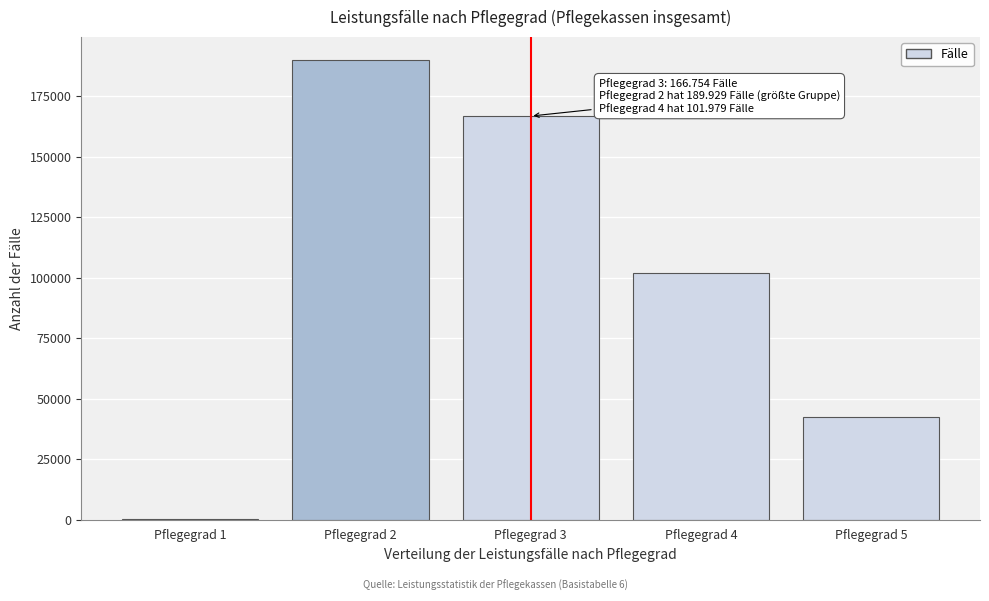

Reading left to right, list all the values displayed in this chart.

Pflegegrad 1=435	Pflegegrad 2=189929	Pflegegrad 3=166754	Pflegegrad 4=101979	Pflegegrad 5=42388